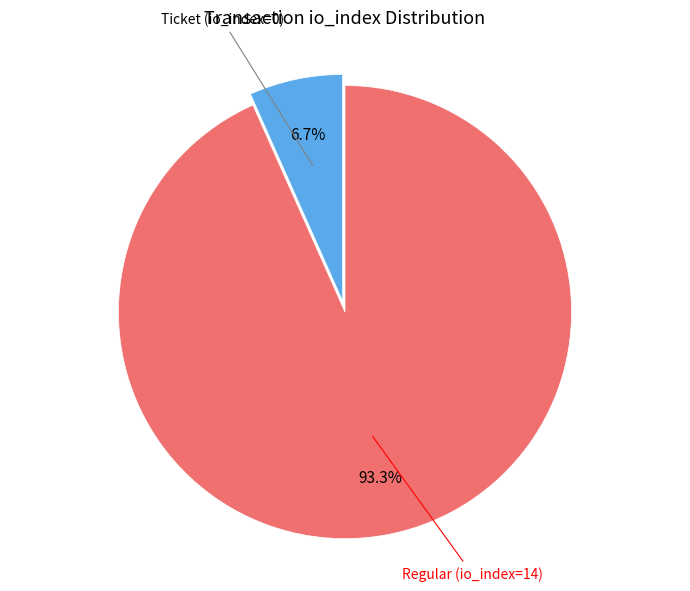

To the nearest percent, what is the average slice percentage?

50%